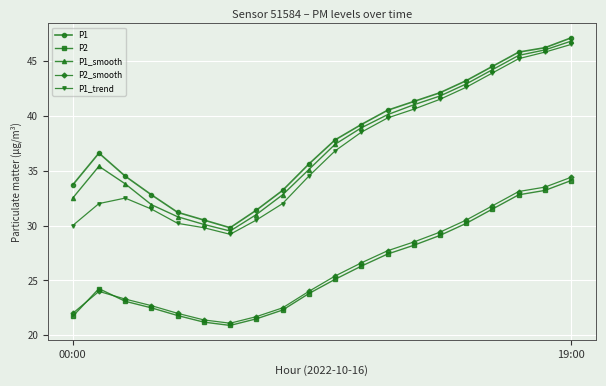

True or false: P2 and P1_smooth cross at least once.

False